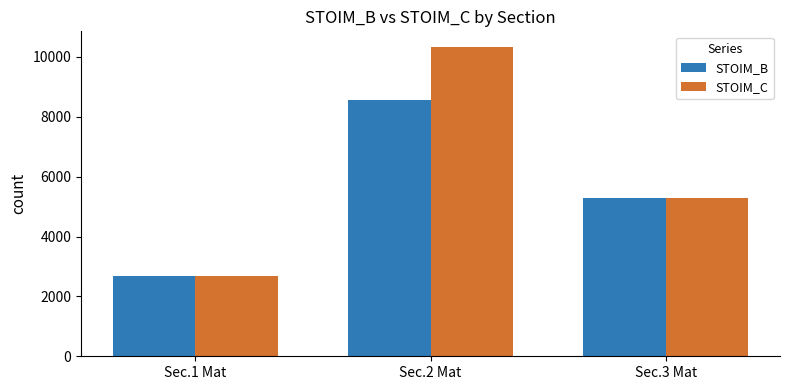

What is the average value of the STOIM_B series?

5517.6